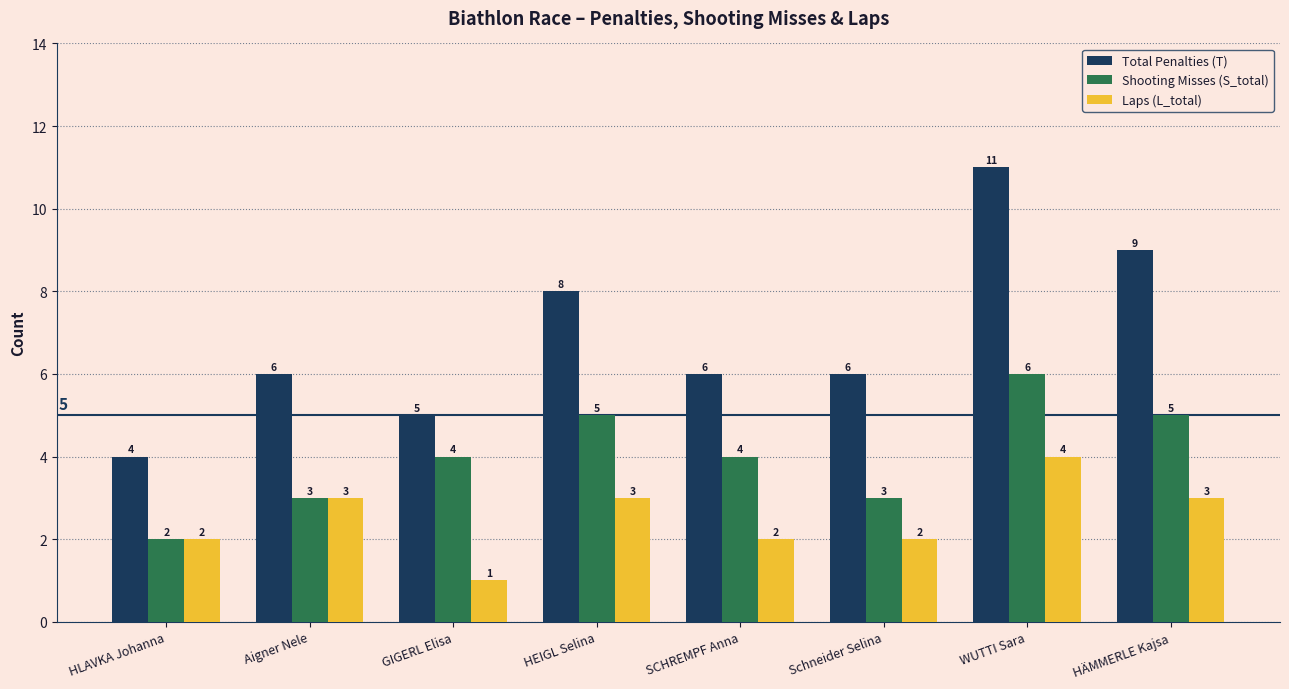

Count the number of categories in the chart.

8